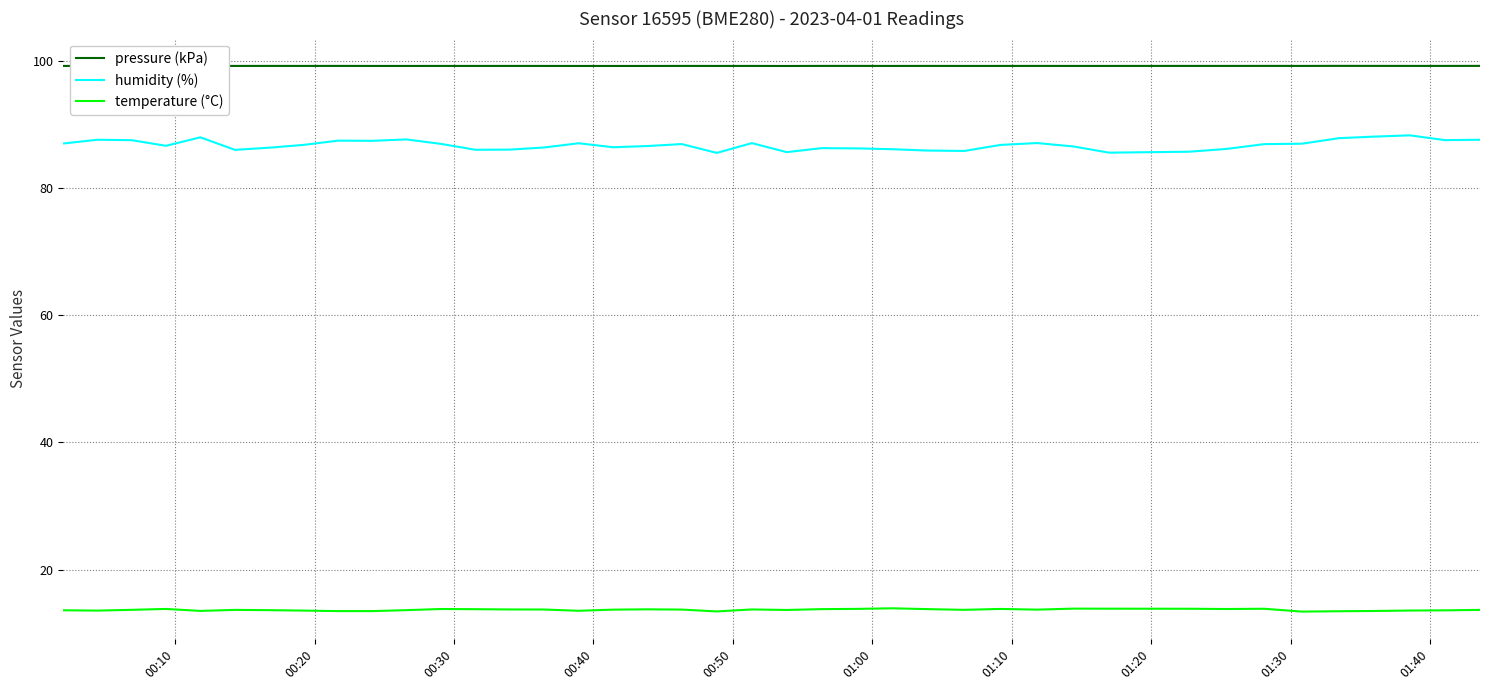

What is the minimum value for humidity (%)?

85.5